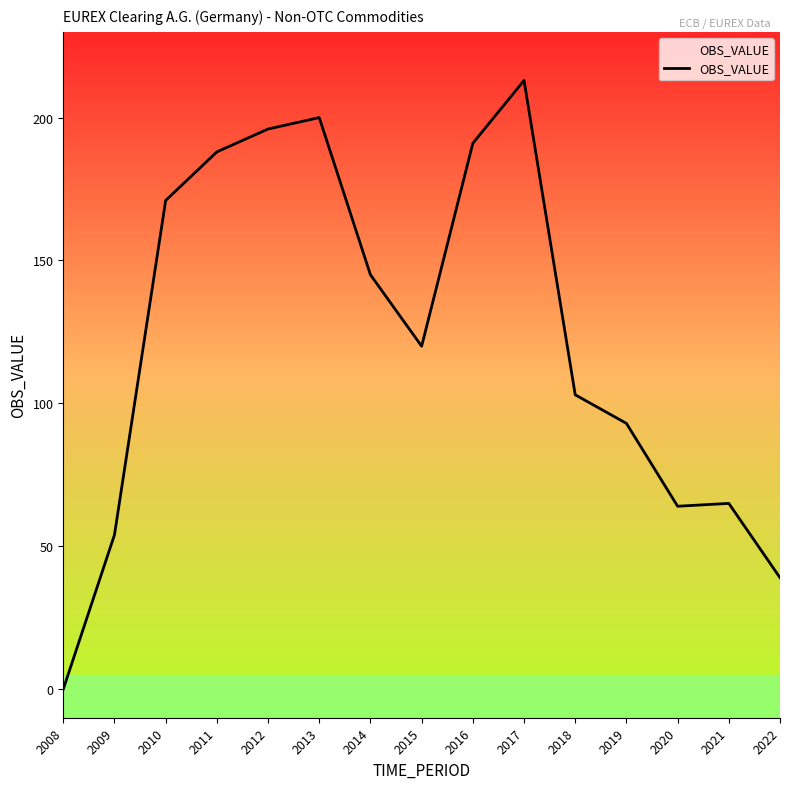

What is the average value?

123